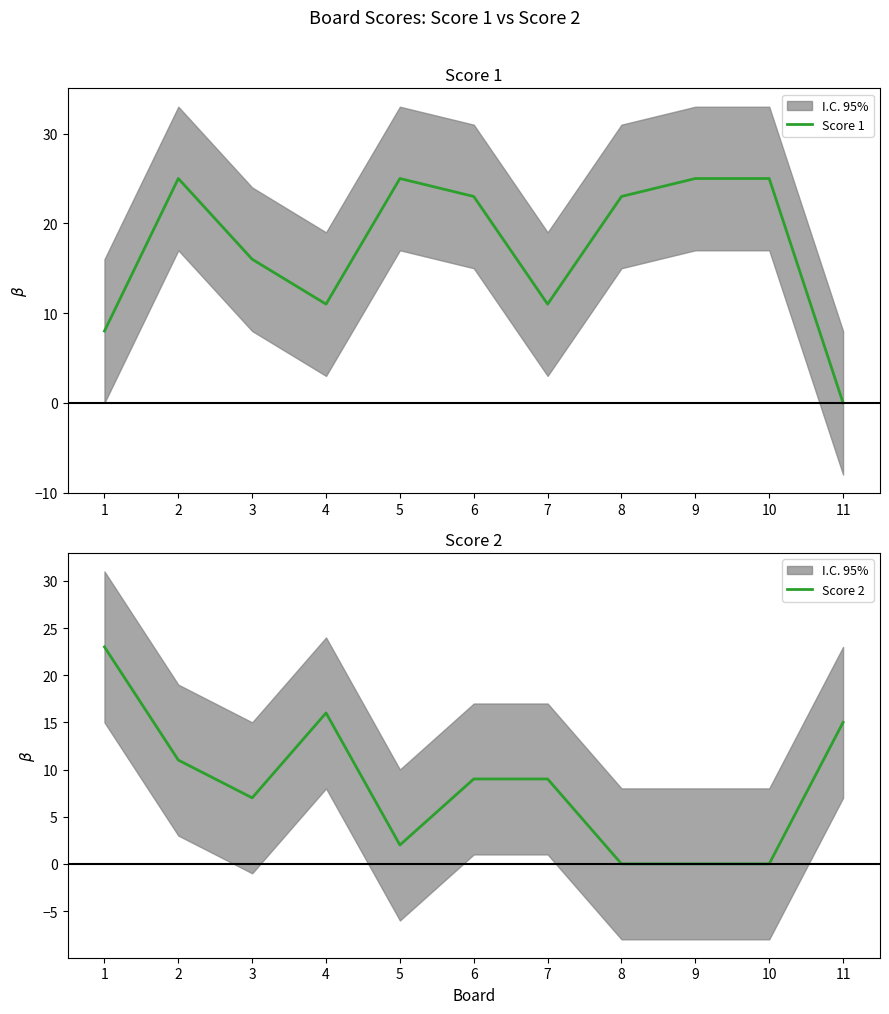

Rank the series at 7 from lowest to highest value.

Score 2, Score 1